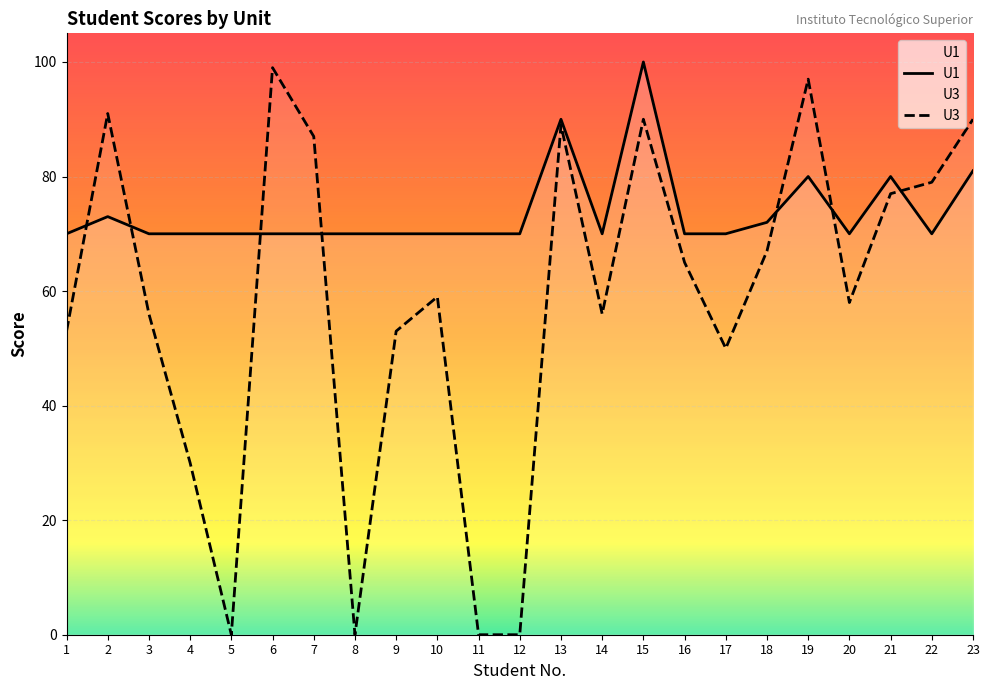

Which category has the highest value in the U1 series?

15